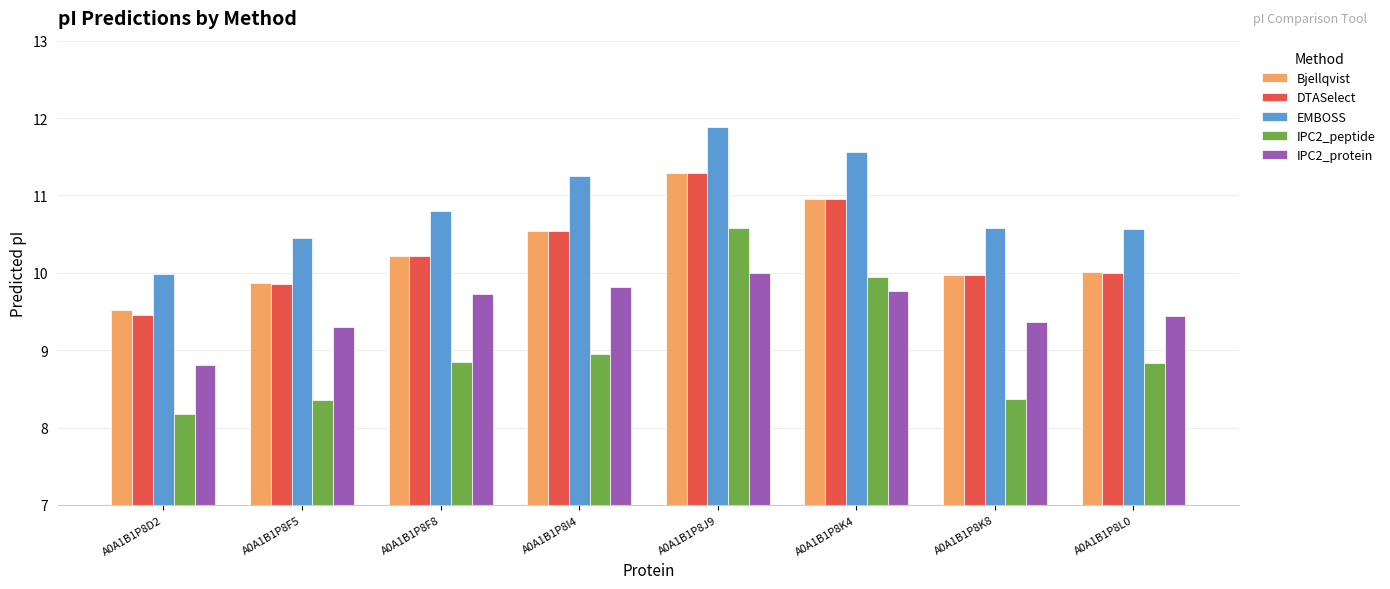

What is the average value of the IPC2_protein series?

9.5